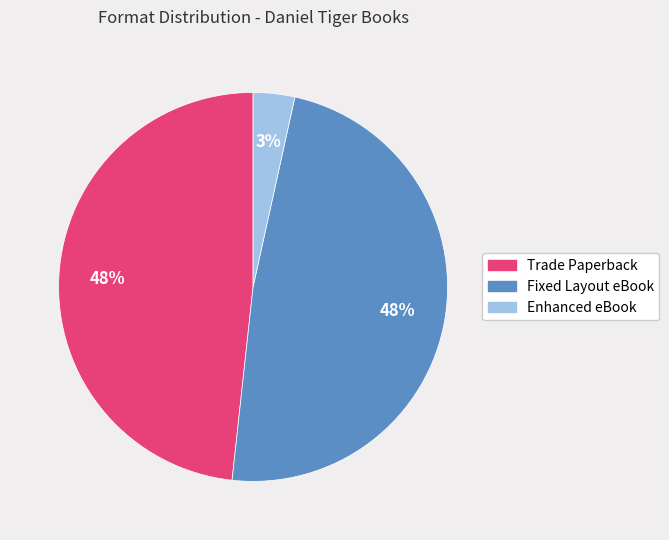

Which category has the smallest portion of the pie?

Enhanced eBook